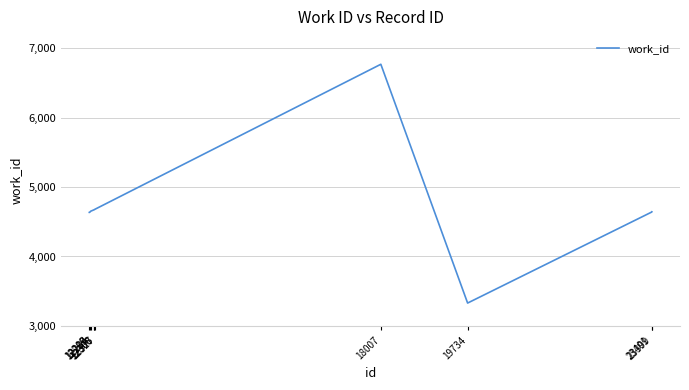

The chart shows a value of 1709 at 23399. True or false?

False